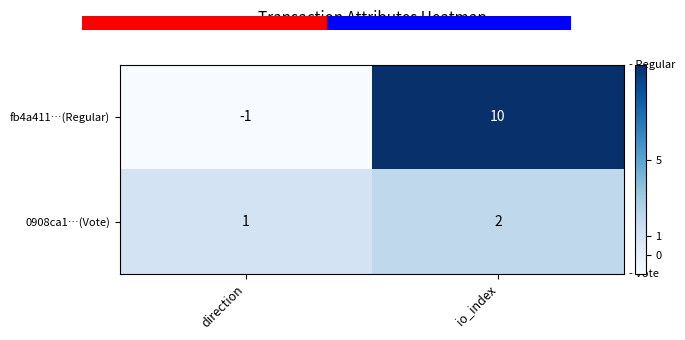

Reading left to right, what are all the values shown in this chart?

fb4a411…(Regular): -1	10
0908ca1…(Vote): 1	2